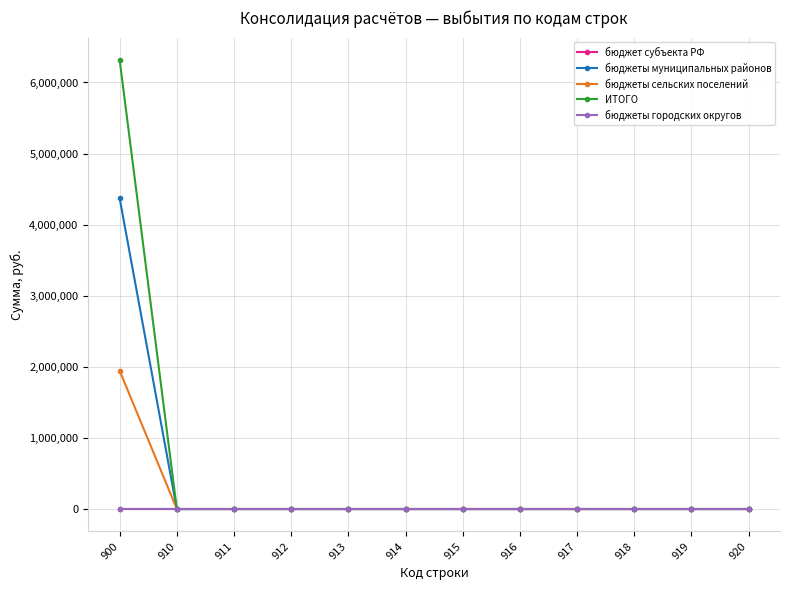

Is this an area chart (filled region under the line)?

No